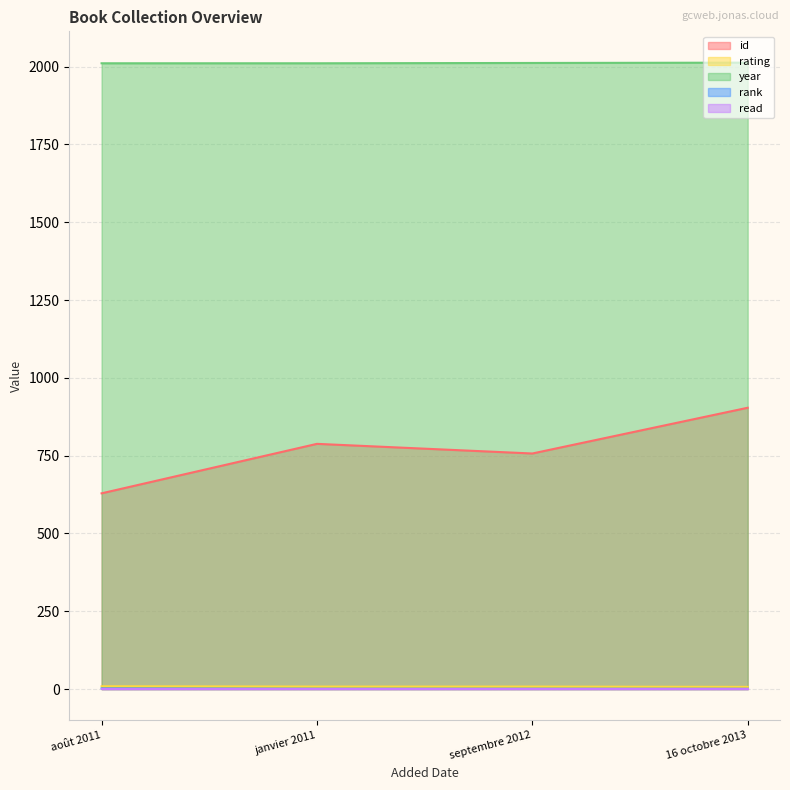

Is it true that rank equals 1 at janvier 2011?

True